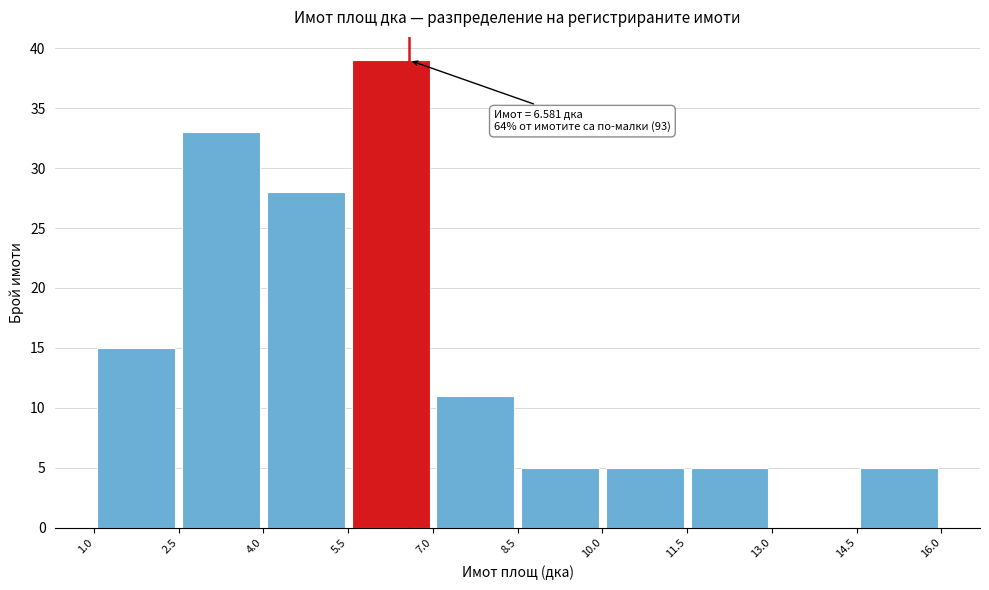

Which range on the x-axis has the tallest bar?

5.5 to 7.0